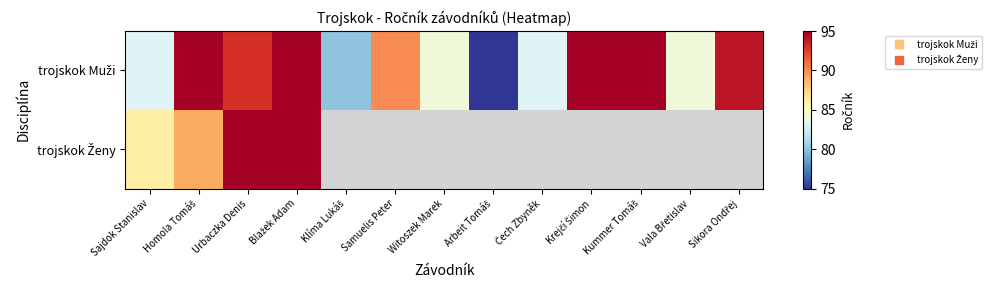

At Samuelis Peter, list the series in order from largest to smallest.

trojskok Muži, trojskok Ženy